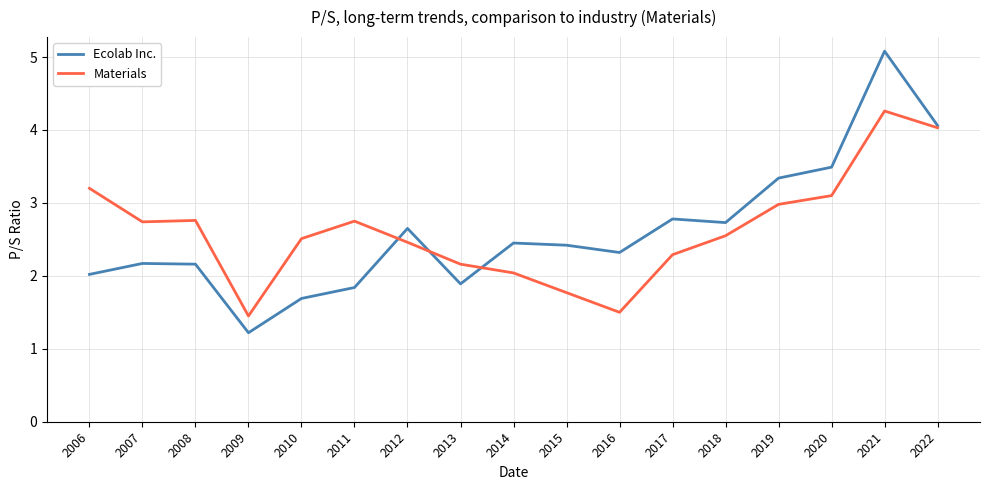

Rank the series by their maximum value, from highest to lowest.

Ecolab Inc., Materials